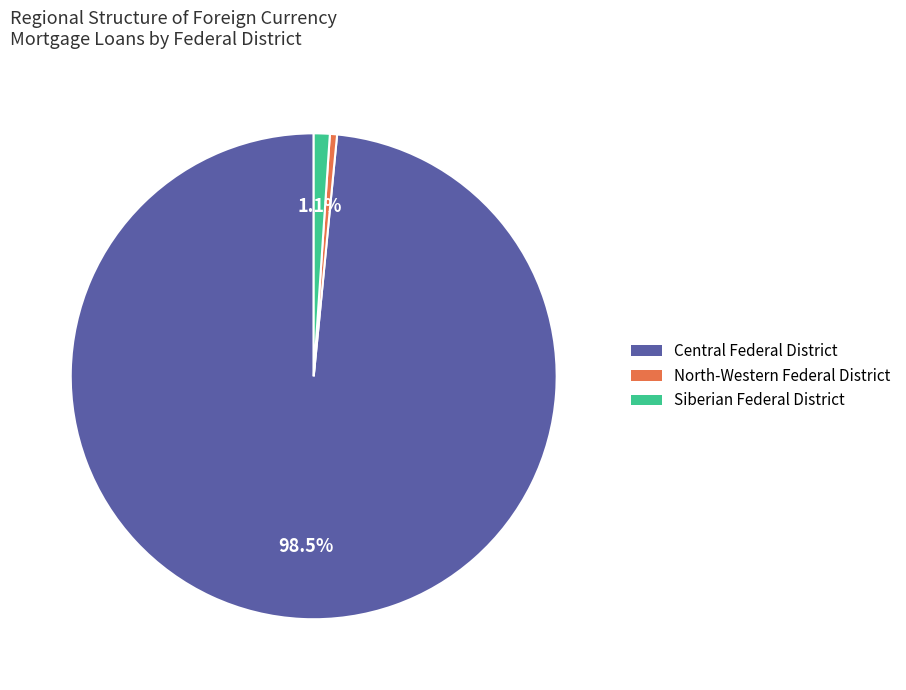

Which category has the smallest portion of the pie?

North-Western Federal District